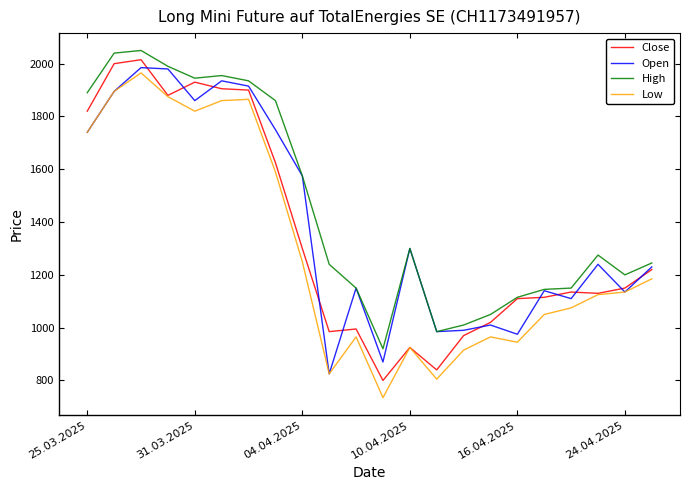

List the series in order of their overall mean, lowest first.

Low, Close, Open, High